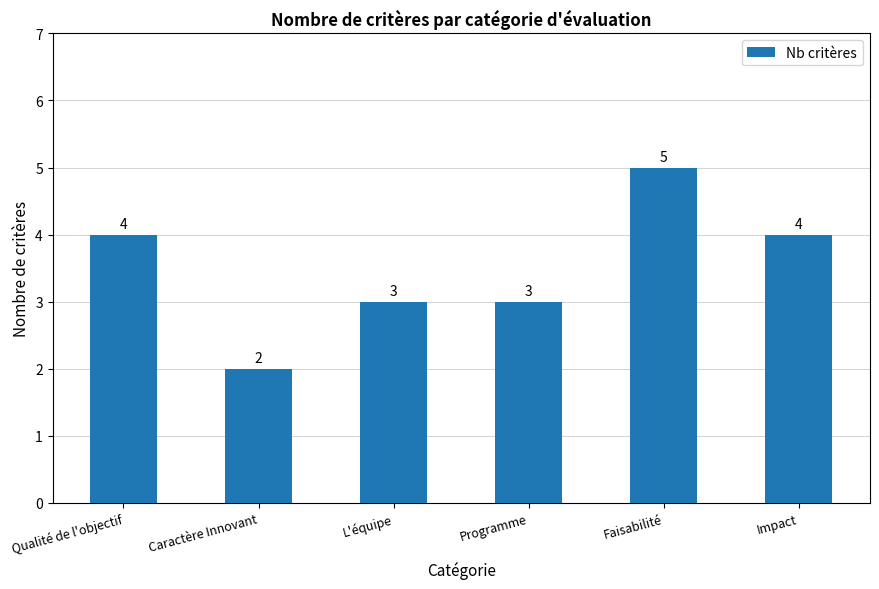

What is the ratio of the value at Faisabilité to the value at Caractère Innovant?

2.5